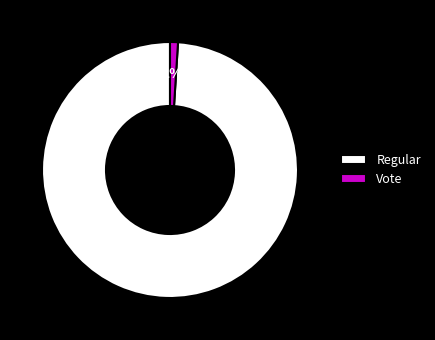

How many slices are in this pie chart?

2